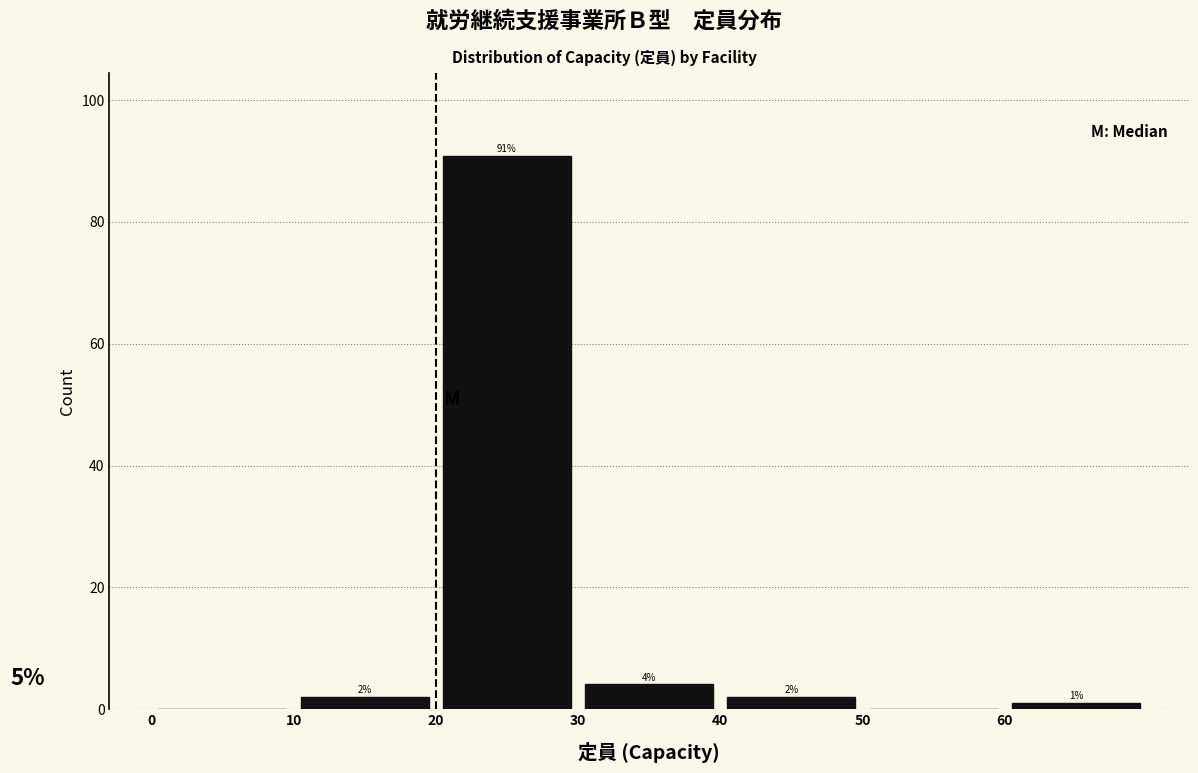

Which range on the x-axis has the tallest bar?

20 to 30